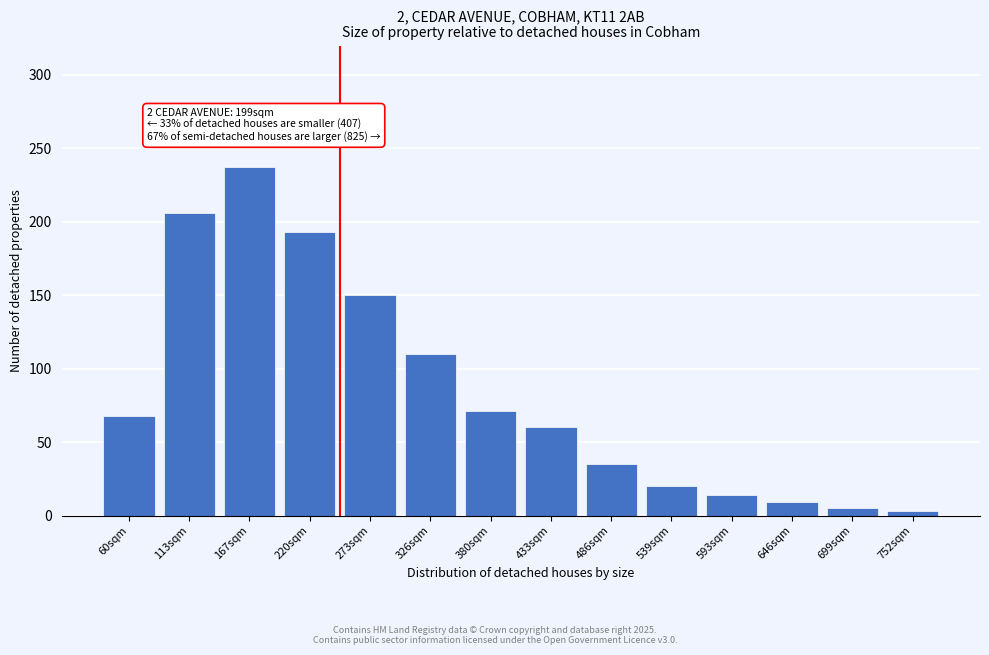

Reading right to left, list all the values displayed in this chart.

752sqm=3	699sqm=5	646sqm=9	593sqm=14	539sqm=20	486sqm=35	433sqm=60	380sqm=71	326sqm=110	273sqm=150	220sqm=193	167sqm=237	113sqm=206	60sqm=68